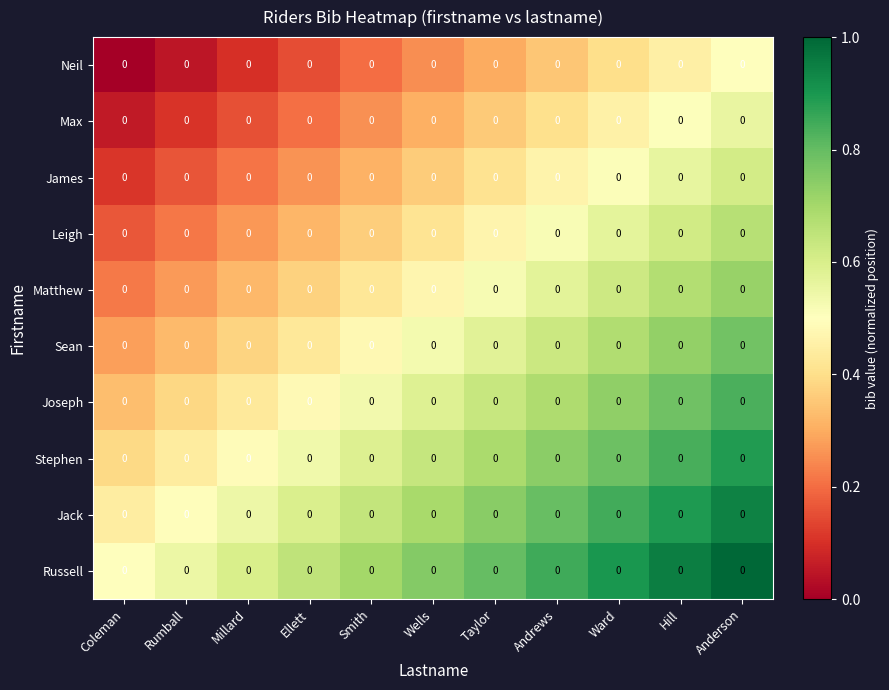

Reading left to right, what are all the values shown in this chart?

Neil: Coleman=0.0	Rumball=0.0	Millard=0.0	Ellett=0.0	Smith=0.0	Wells=0.0	Taylor=0.0	Andrews=0.0	Ward=0.0	Hill=0.0	Anderson=0.0
Max: Coleman=0.0	Rumball=0.0	Millard=0.0	Ellett=0.0	Smith=0.0	Wells=0.0	Taylor=0.0	Andrews=0.0	Ward=0.0	Hill=0.0	Anderson=0.0
James: Coleman=0.0	Rumball=0.0	Millard=0.0	Ellett=0.0	Smith=0.0	Wells=0.0	Taylor=0.0	Andrews=0.0	Ward=0.0	Hill=0.0	Anderson=0.0
Leigh: Coleman=0.0	Rumball=0.0	Millard=0.0	Ellett=0.0	Smith=0.0	Wells=0.0	Taylor=0.0	Andrews=0.0	Ward=0.0	Hill=0.0	Anderson=0.0
Matthew: Coleman=0.0	Rumball=0.0	Millard=0.0	Ellett=0.0	Smith=0.0	Wells=0.0	Taylor=0.0	Andrews=0.0	Ward=0.0	Hill=0.0	Anderson=0.0
Sean: Coleman=0.0	Rumball=0.0	Millard=0.0	Ellett=0.0	Smith=0.0	Wells=0.0	Taylor=0.0	Andrews=0.0	Ward=0.0	Hill=0.0	Anderson=0.0
Joseph: Coleman=0.0	Rumball=0.0	Millard=0.0	Ellett=0.0	Smith=0.0	Wells=0.0	Taylor=0.0	Andrews=0.0	Ward=0.0	Hill=0.0	Anderson=0.0
Stephen: Coleman=0.0	Rumball=0.0	Millard=0.0	Ellett=0.0	Smith=0.0	Wells=0.0	Taylor=0.0	Andrews=0.0	Ward=0.0	Hill=0.0	Anderson=0.0
Jack: Coleman=0.0	Rumball=0.0	Millard=0.0	Ellett=0.0	Smith=0.0	Wells=0.0	Taylor=0.0	Andrews=0.0	Ward=0.0	Hill=0.0	Anderson=0.0
Russell: Coleman=0.0	Rumball=0.0	Millard=0.0	Ellett=0.0	Smith=0.0	Wells=0.0	Taylor=0.0	Andrews=0.0	Ward=0.0	Hill=0.0	Anderson=0.0